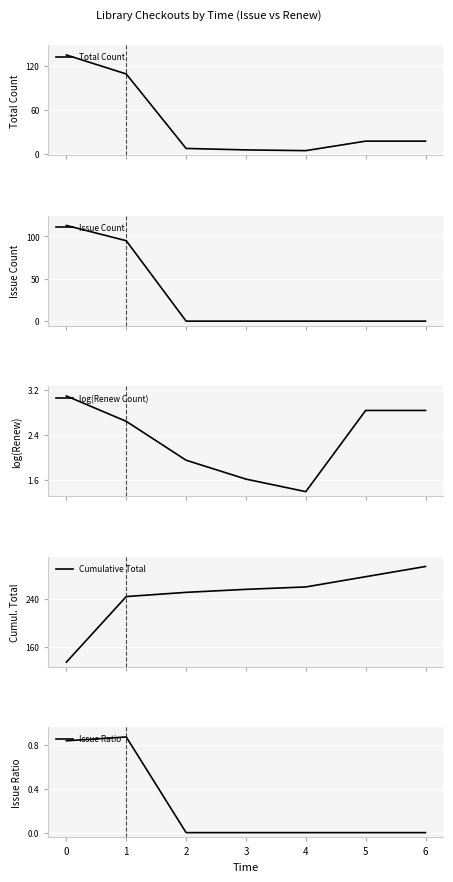

What is the difference between the second highest and minimum values in the Issue Count series?

95